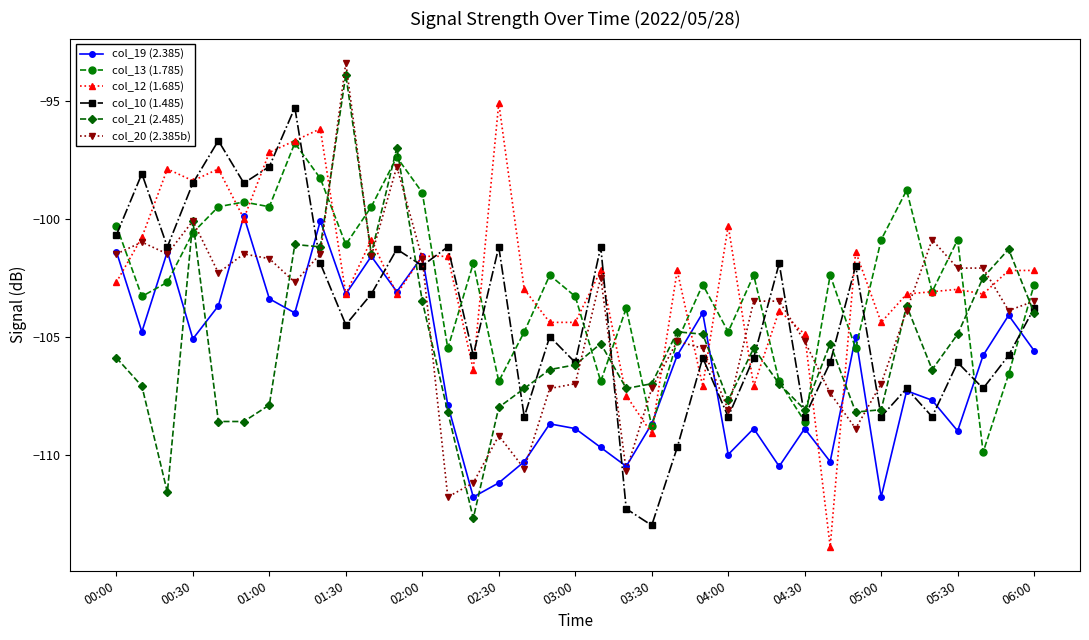

What is the value of the col_13 (1.785) point at the 18th from the left?

-102.4